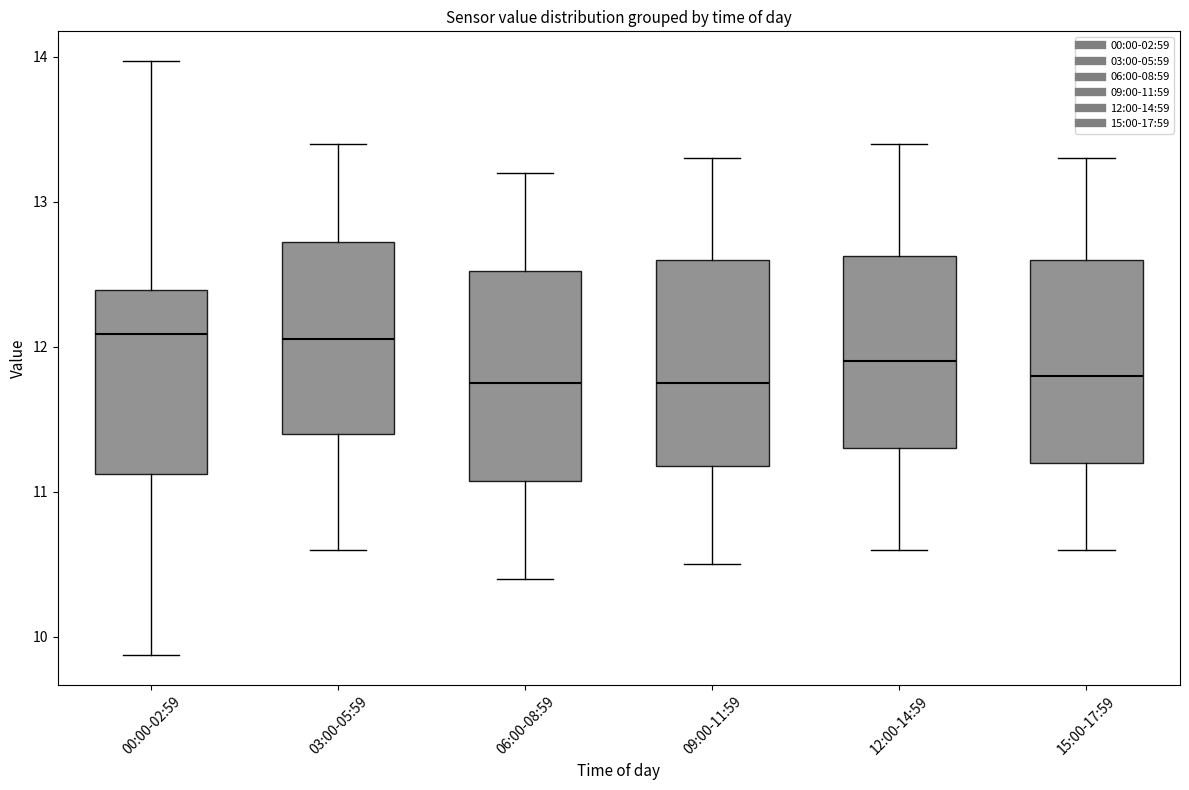

Reading left to right, transcribe this box plot: for each box, give where its median line is, the range the box spans, and where its two whiskers end, as read against the y-axis. The values are not printed on the chart, so give them approximately, as read against the axis.

00:00-02:59: median 12.1, box 11.1 to 12.4, whiskers 9.9 to 14.0
03:00-05:59: median 12.1, box 11.4 to 12.7, whiskers 10.6 to 13.4
06:00-08:59: median 11.8, box 11.1 to 12.5, whiskers 10.4 to 13.2
09:00-11:59: median 11.8, box 11.2 to 12.6, whiskers 10.5 to 13.3
12:00-14:59: median 11.9, box 11.3 to 12.6, whiskers 10.6 to 13.4
15:00-17:59: median 11.8, box 11.2 to 12.6, whiskers 10.6 to 13.3